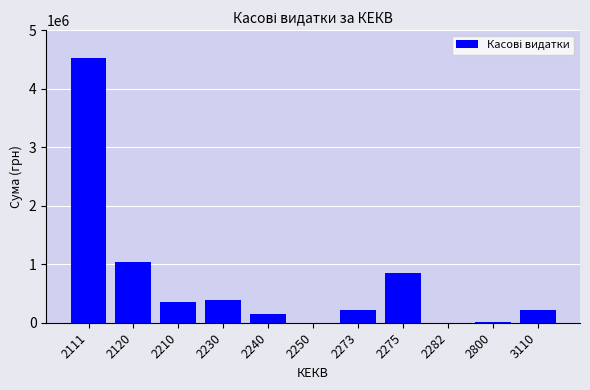

Is it true that the value at 2210 is 346785.1?

True